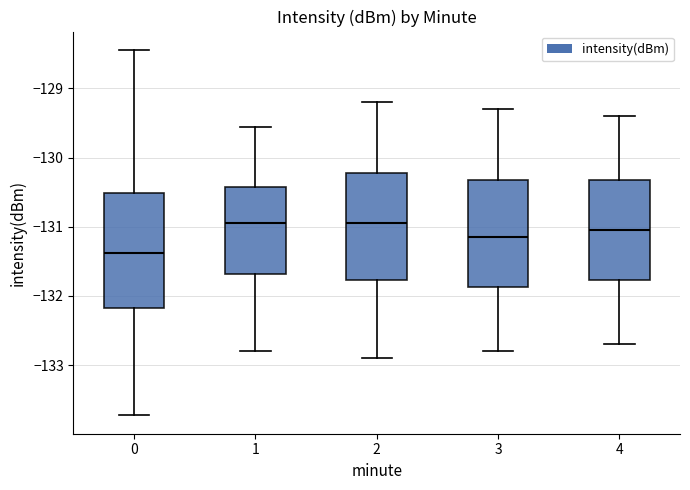

Where does the lower whisker of the box at x = 1 end on the y-axis? The values are not printed on the chart, so give them approximately, as read against the axis.

-132.8